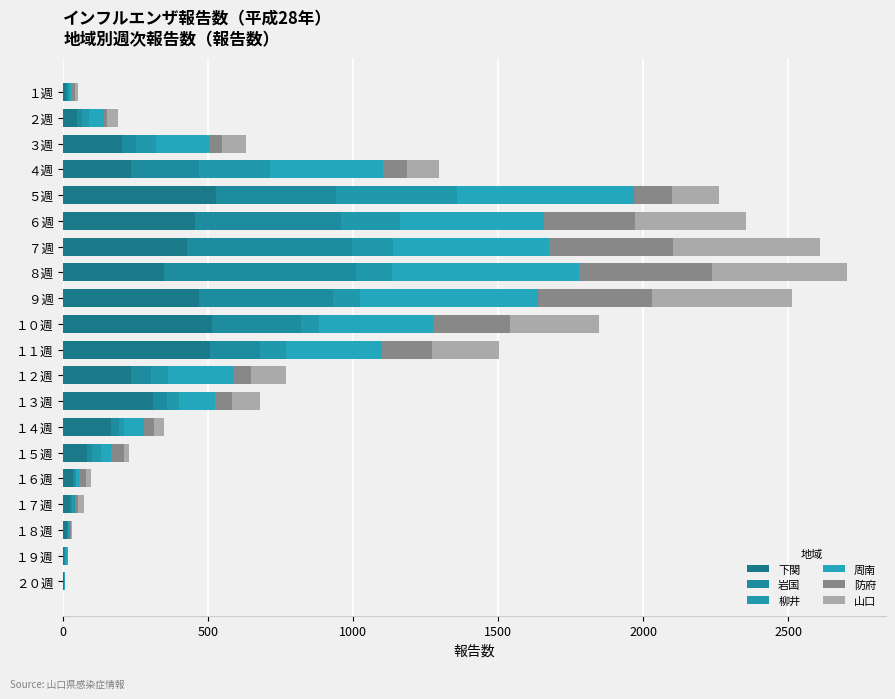

Count the number of categories in the chart.

20